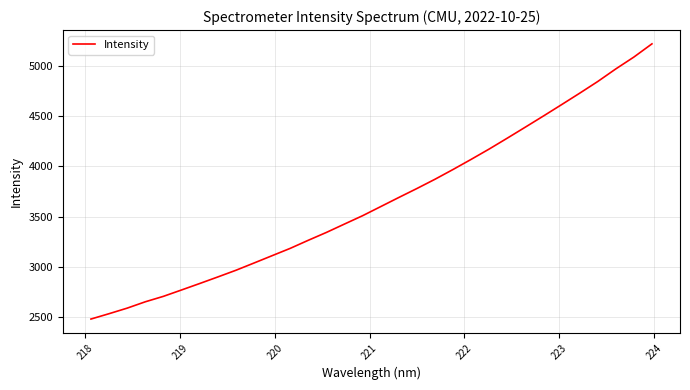

What is the difference between the maximum and minimum values?

2734.5